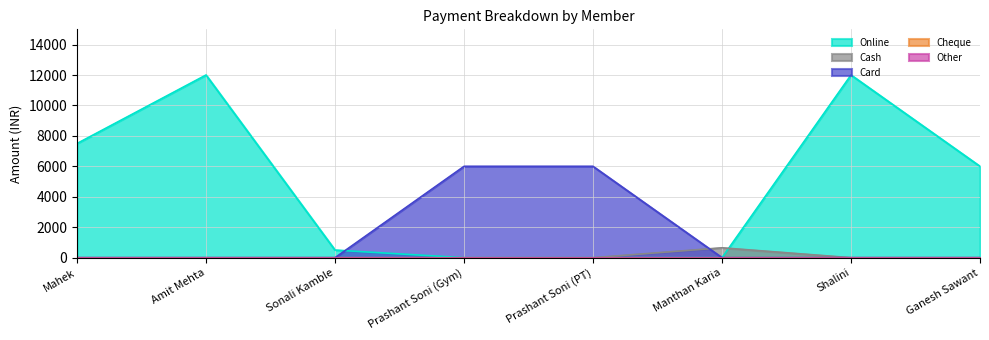

Does the chart display data point markers on the line(s)?

No